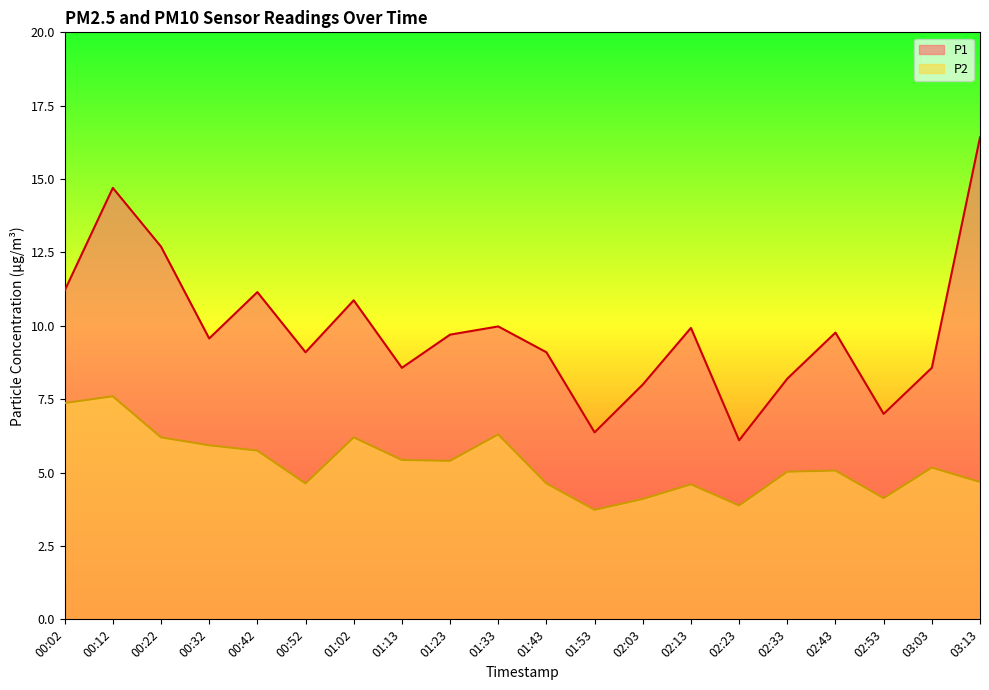

What is the total value across all series at 00:02?

18.6